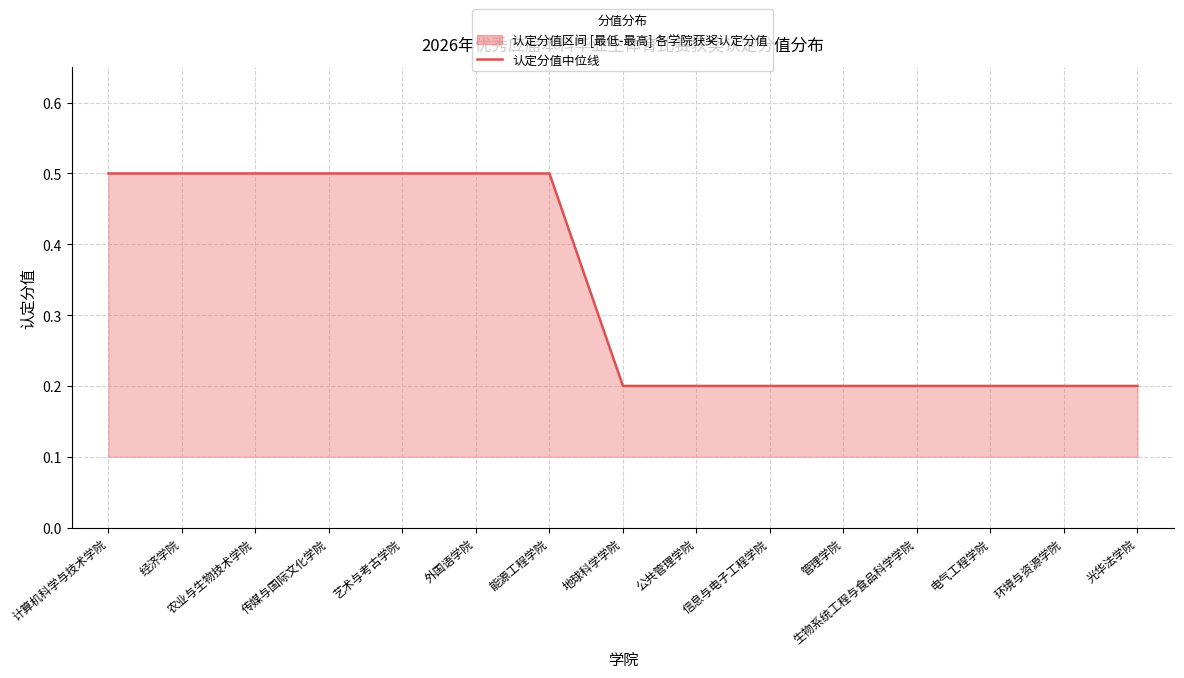

Does the chart have visible grid lines?

Yes